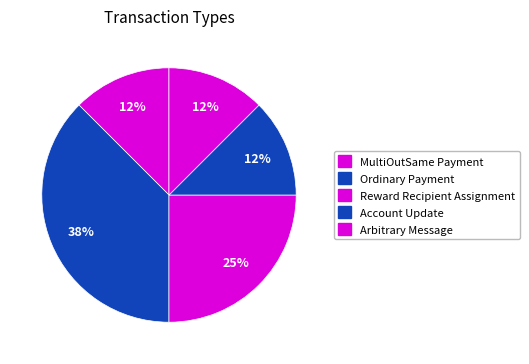

To the nearest percent, what percentage of the pie is Ordinary Payment?

38%